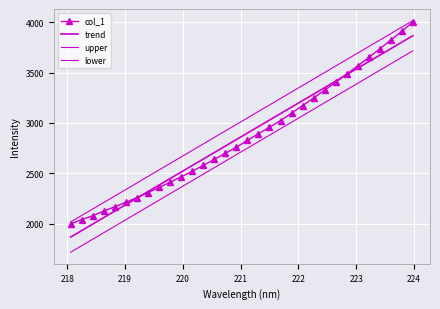

Rank the series by their maximum value, from highest to lowest.

upper, col_1, trend, lower